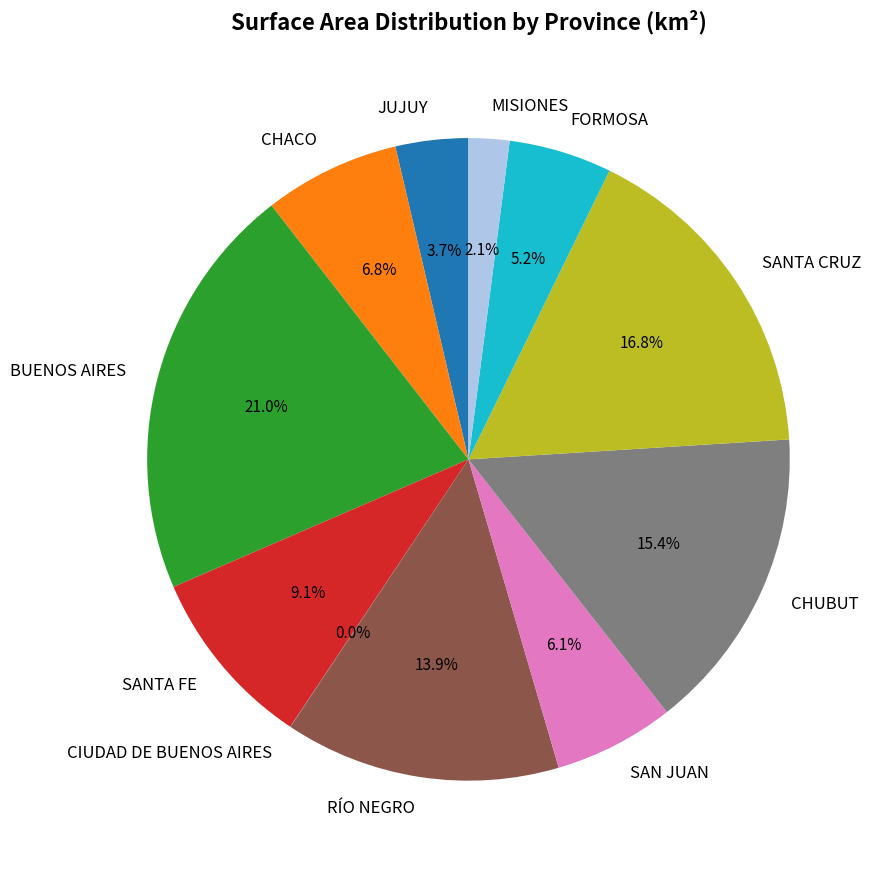

Does CHACO represent more than half of the total?

No